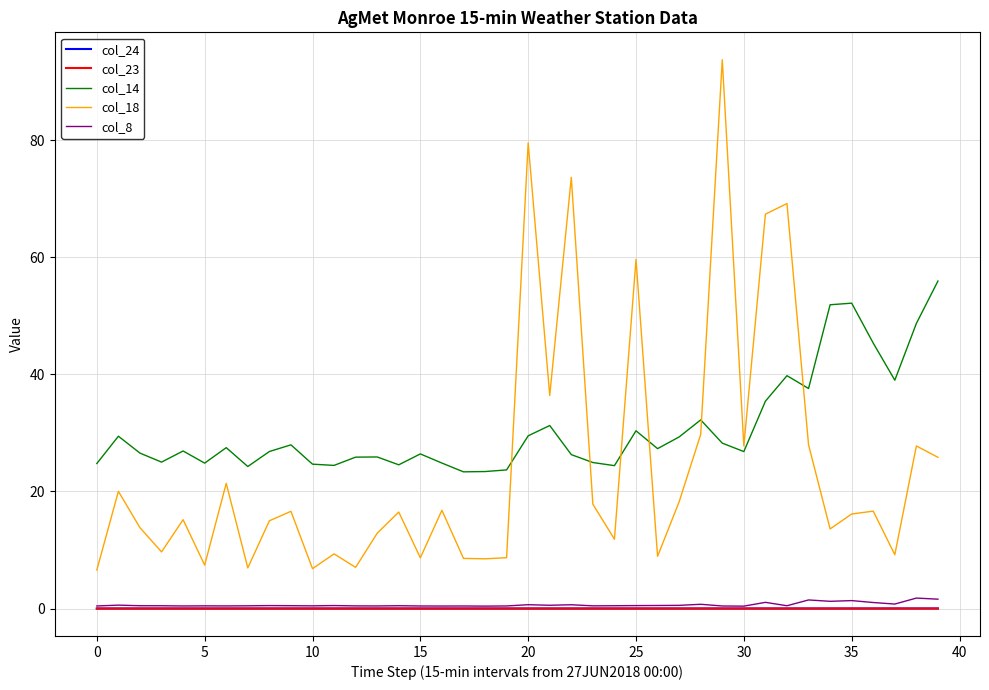

What is the greatest value displayed?

93.7